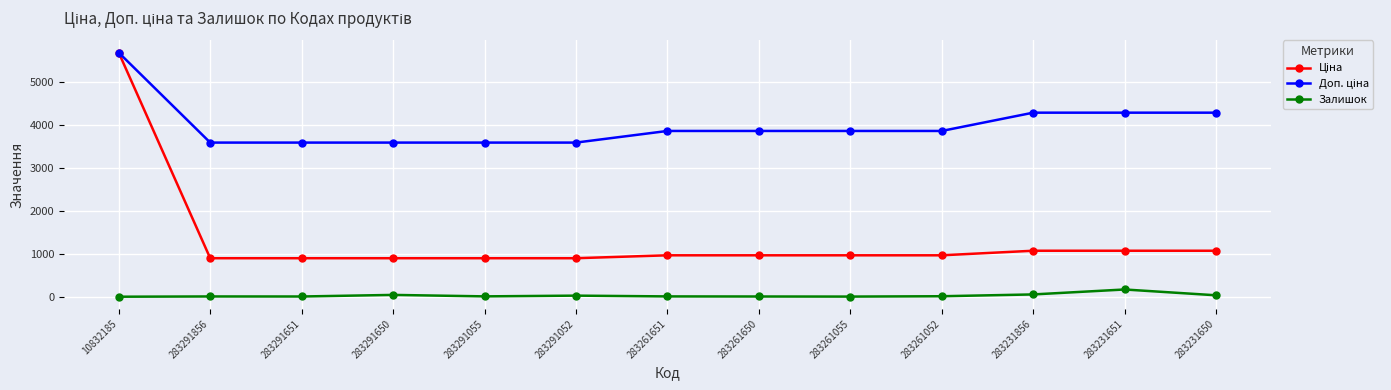

True or false: Залишок has a value of 8.0 at 283261651.

True